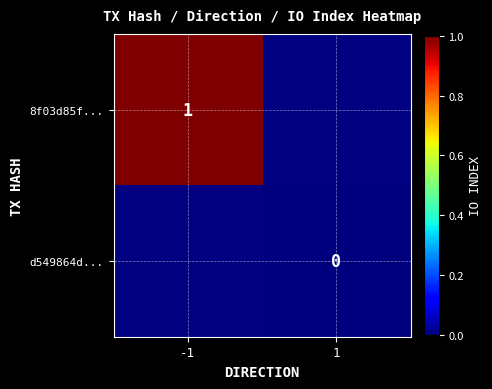

The 8f03d85f... series shows 1 at -1. True or false?

True